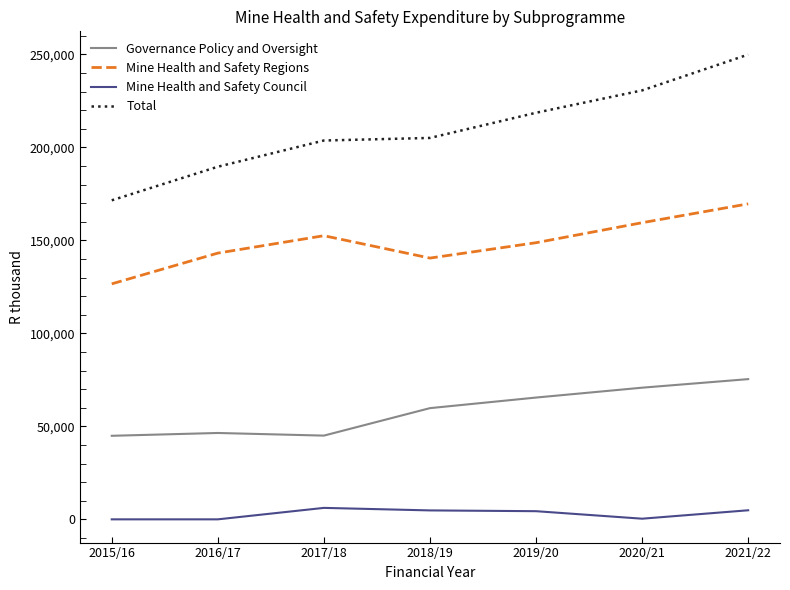

True or false: Total and Governance Policy and Oversight intersect in this chart.

False